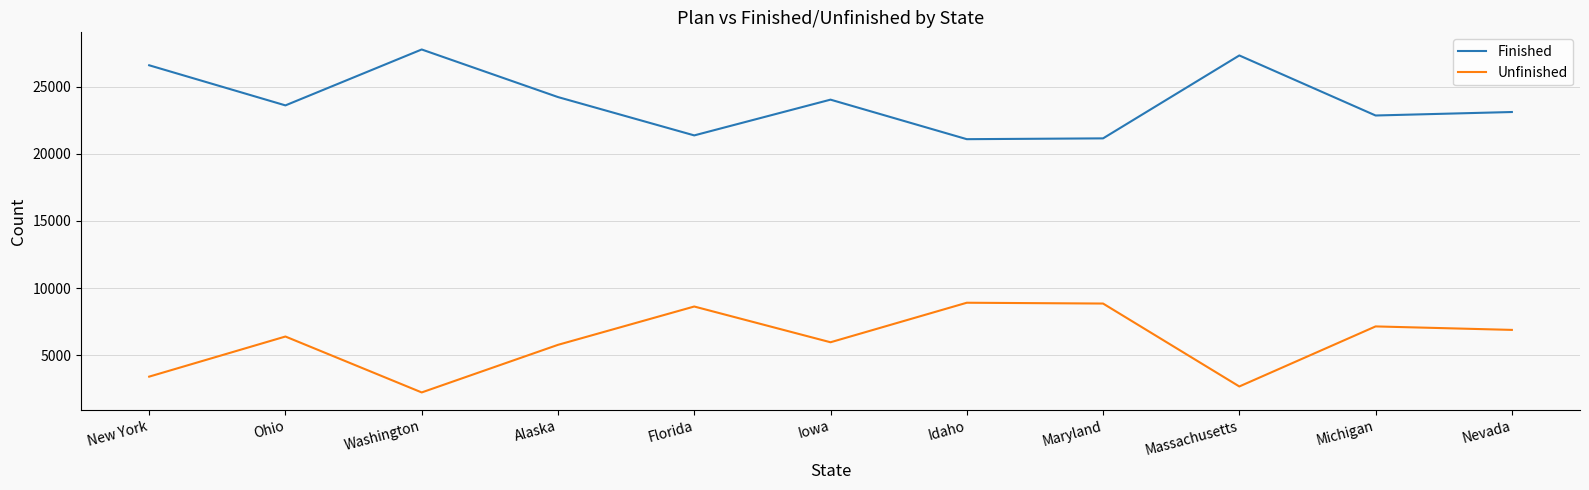

What is the difference between the maximum and second lowest values in the Finished series?

6614